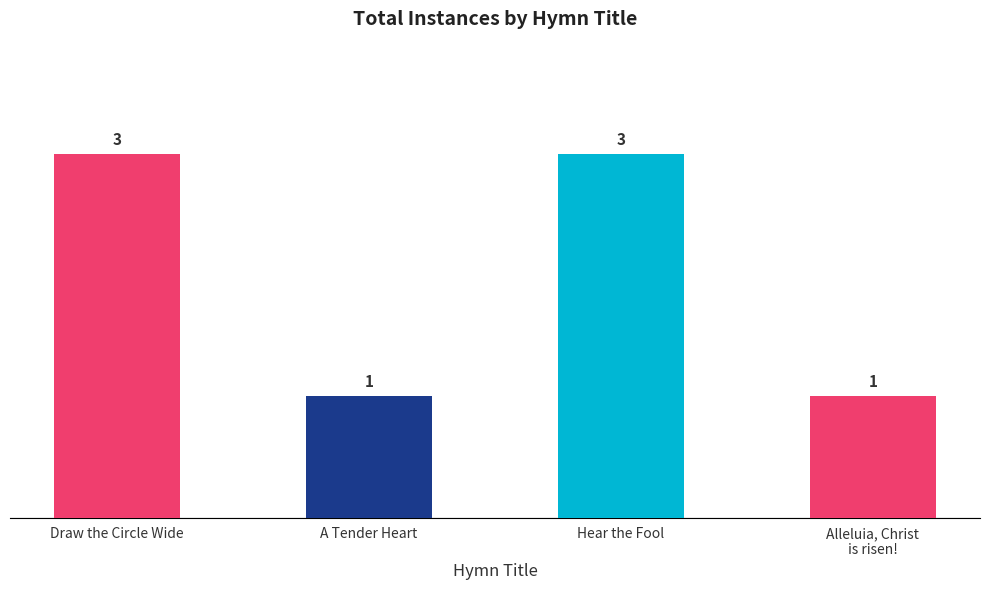

How many bars are there in total?

4